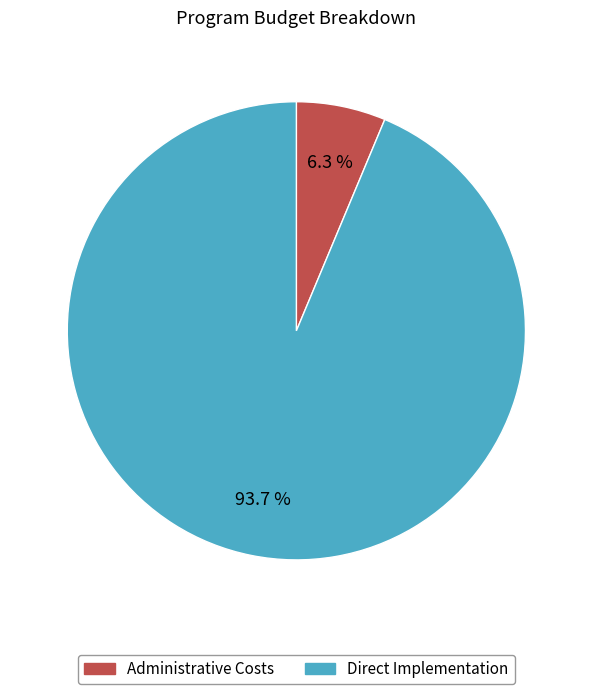

Is it true that Administrative Costs is 18% of the pie?

False